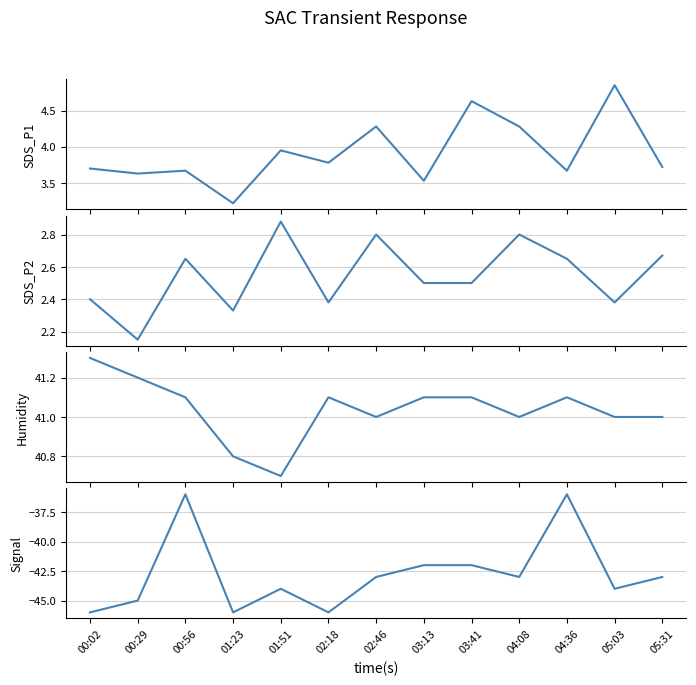

Rank the series by their maximum value, from highest to lowest.

Humidity, SDS_P1, SDS_P2, Signal